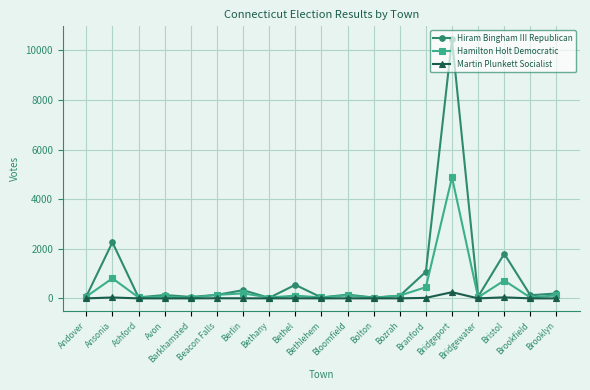

Which series has the widest spread of values?

Hiram Bingham III Republican